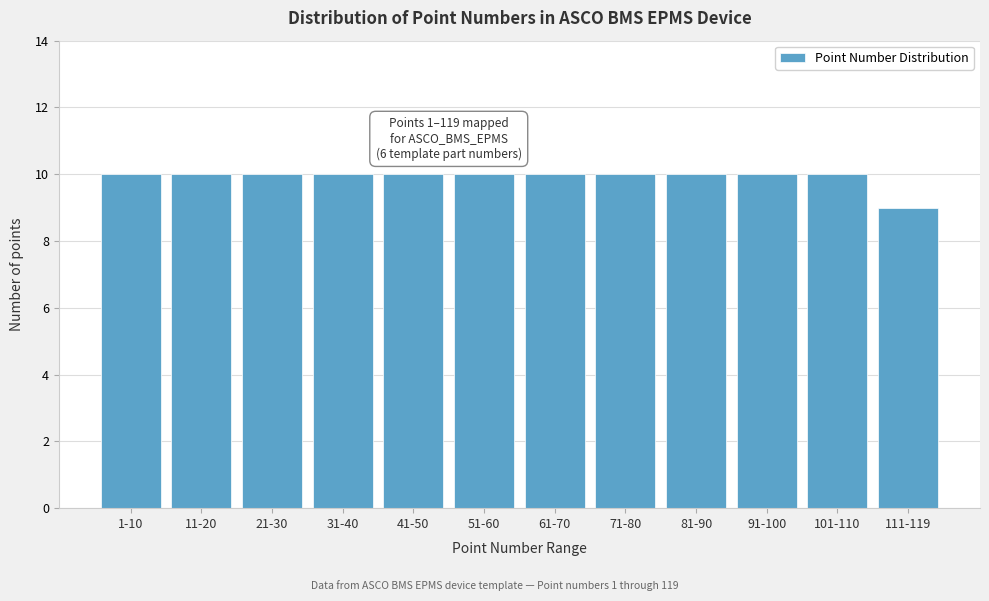

Reading left to right, list all the values displayed in this chart.

1-10=10	11-20=10	21-30=10	31-40=10	41-50=10	51-60=10	61-70=10	71-80=10	81-90=10	91-100=10	101-110=10	111-119=9